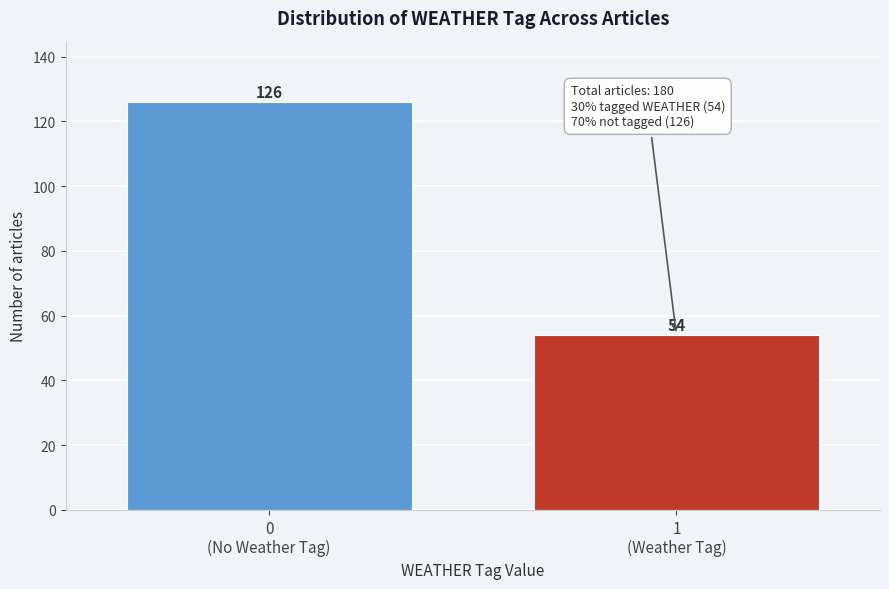

Reading left to right, extract all data points from this chart.

126	54